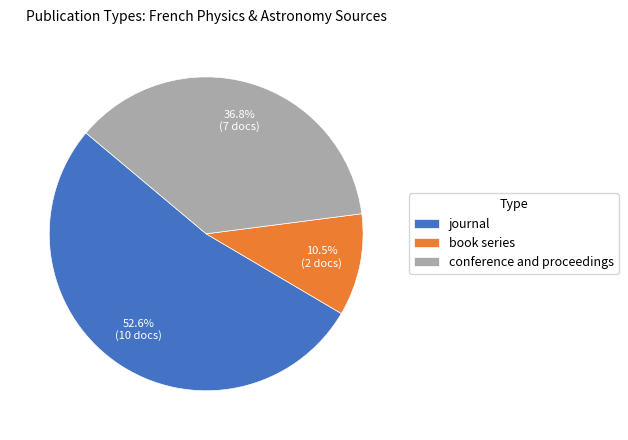

Which category accounts for the majority?

journal